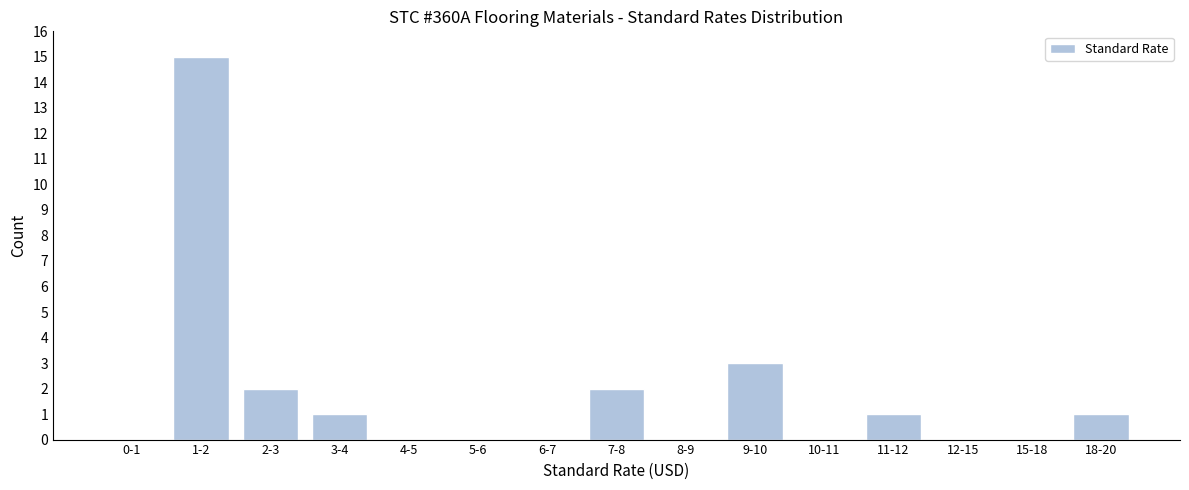

Reading left to right, list all the values displayed in this chart.

0-1=0	1-2=15	2-3=2	3-4=1	4-5=0	5-6=0	6-7=0	7-8=2	8-9=0	9-10=3	10-11=0	11-12=1	12-15=0	15-18=0	18-20=1